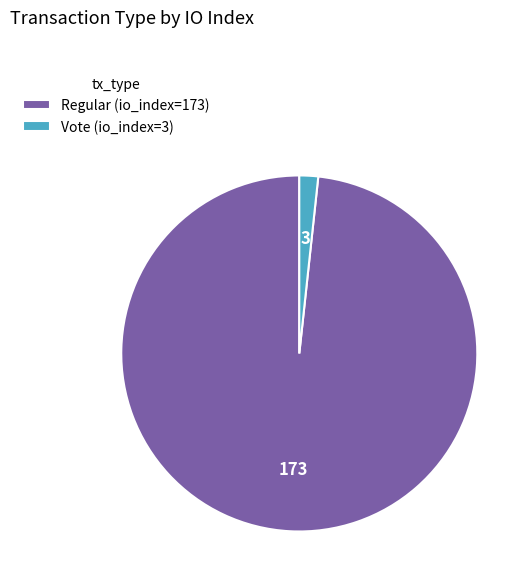

True or false: Vote (io_index=3) accounts for 7% of the total.

False